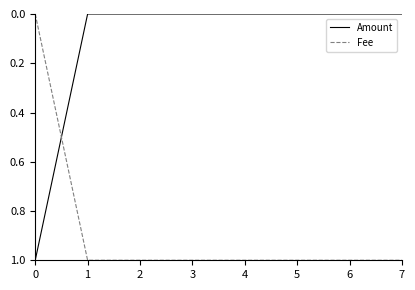

What is the difference between the second highest and minimum values in the Fee series?

1.0